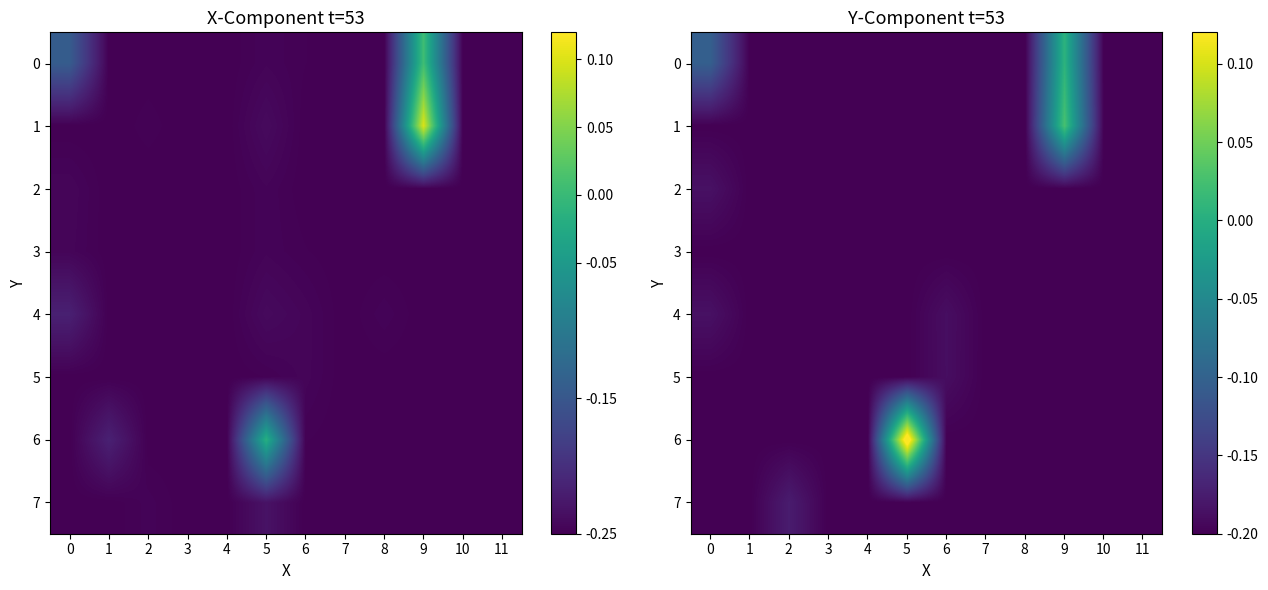

Is the value of 7 at 1 greater than the value of 5 at 7?

No